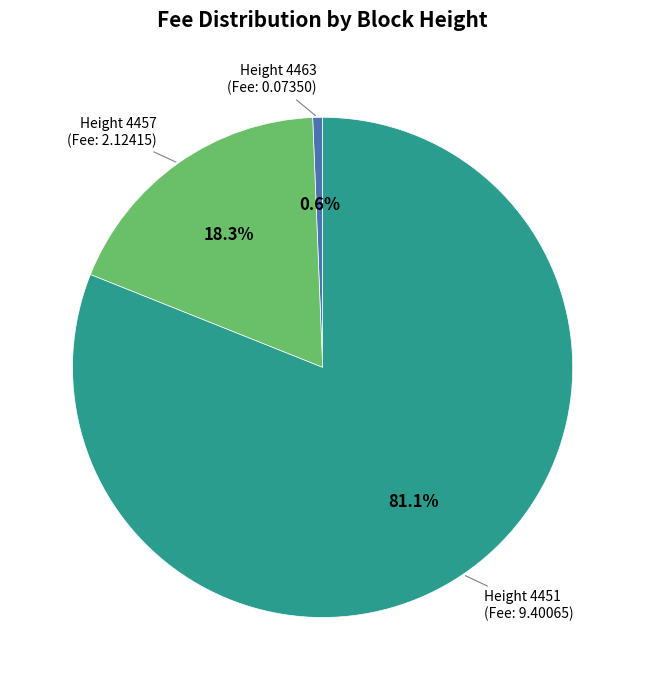

Does any single category account for the majority?

Yes